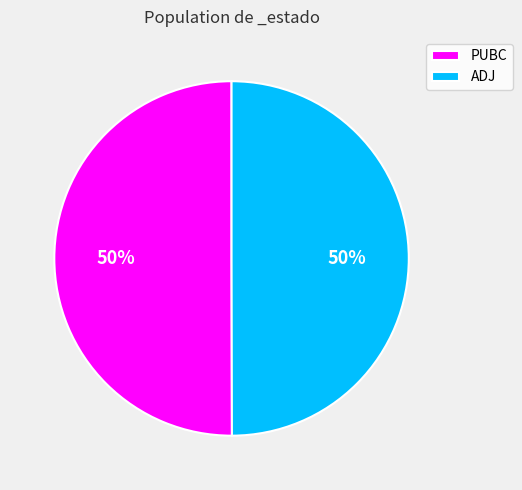

Count the number of slices in the pie.

2